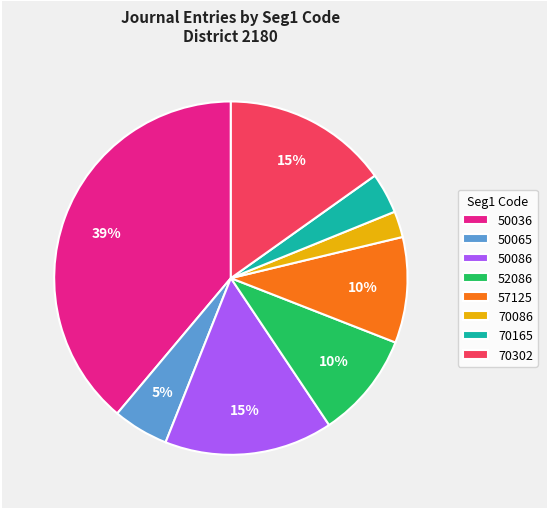

The 50036 slice represents 39% of the pie. True or false?

True